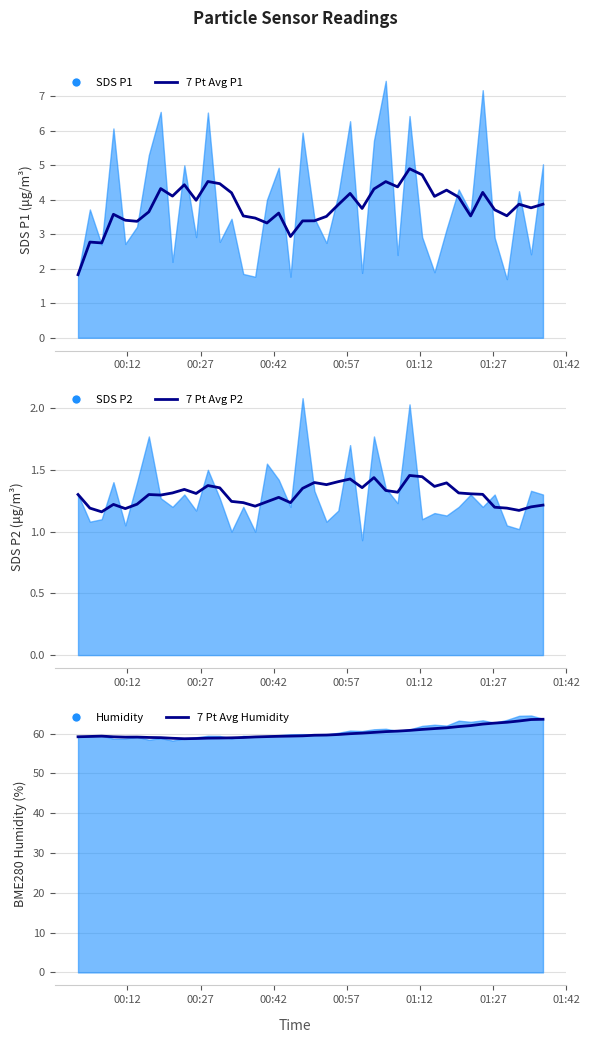

Which series has the largest range (max minus min)?

7 Pt Avg Humidity